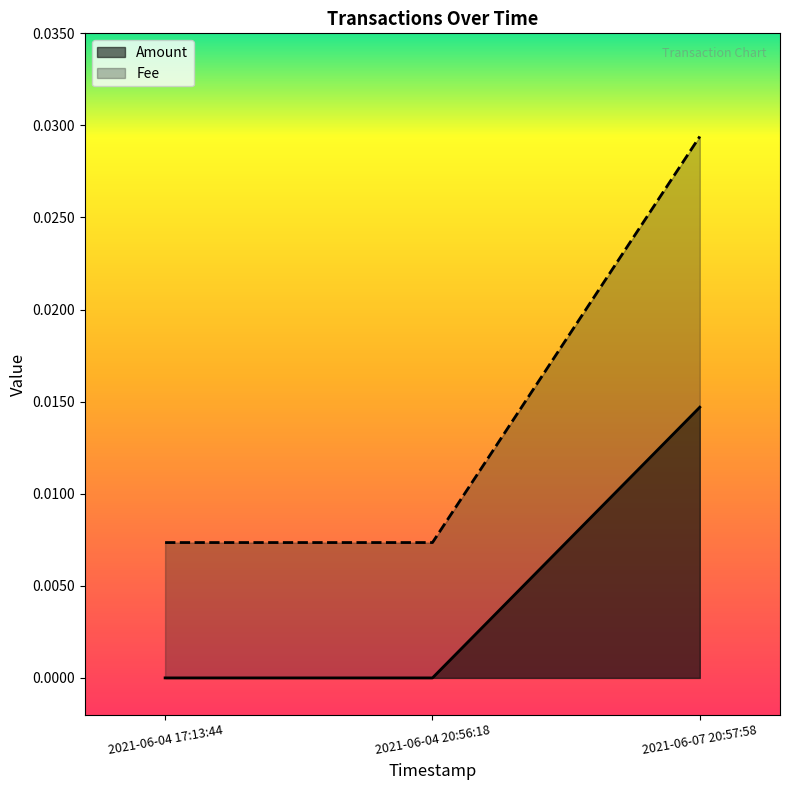

List the labels in order of Amount value, smallest first.

2021-06-04 17:13:44, 2021-06-04 20:56:18, 2021-06-07 20:57:58